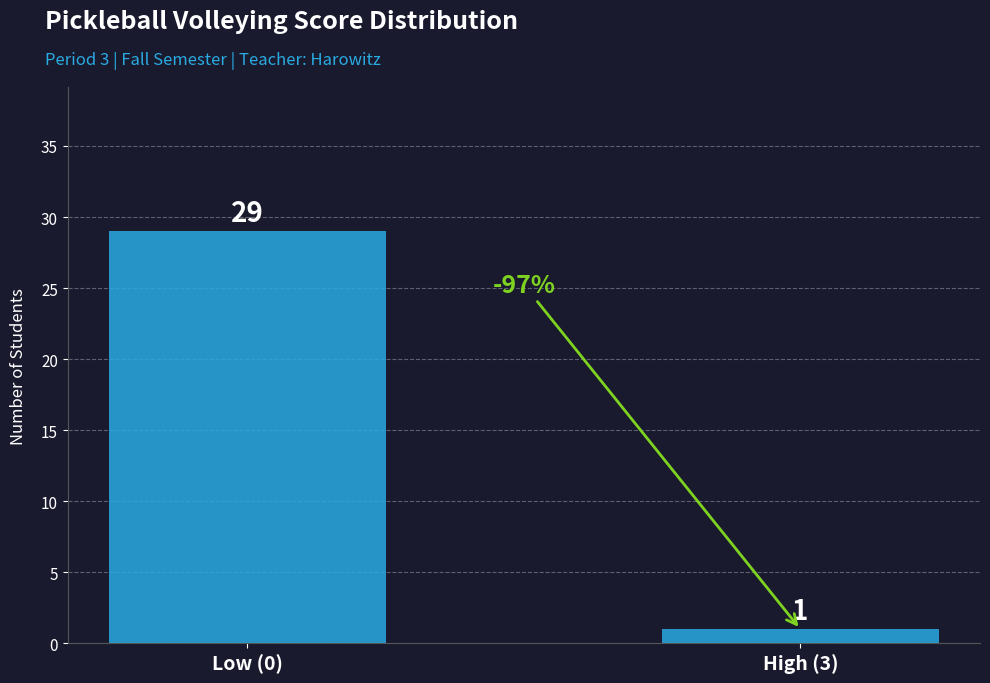

What is the difference between the maximum and minimum values?

28